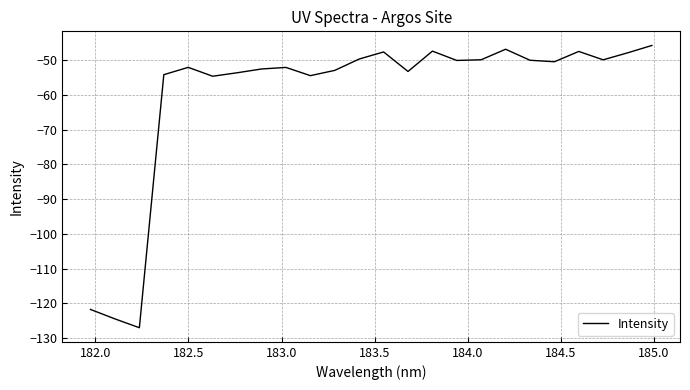

What is the average value?

-59.8